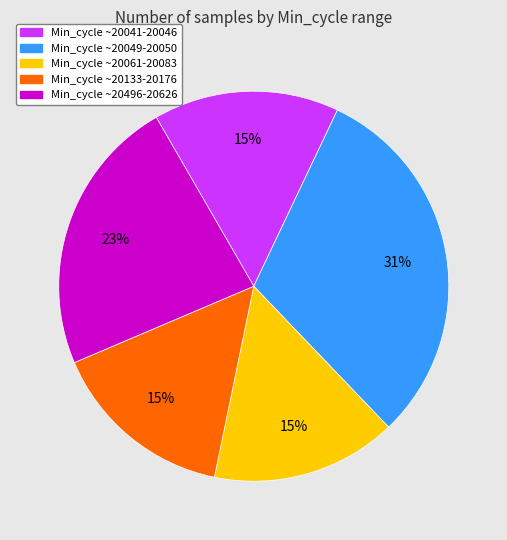

What is the ratio of the value at Min_cycle ~20133-20176 to the value at Min_cycle ~20061-20083?

1.0